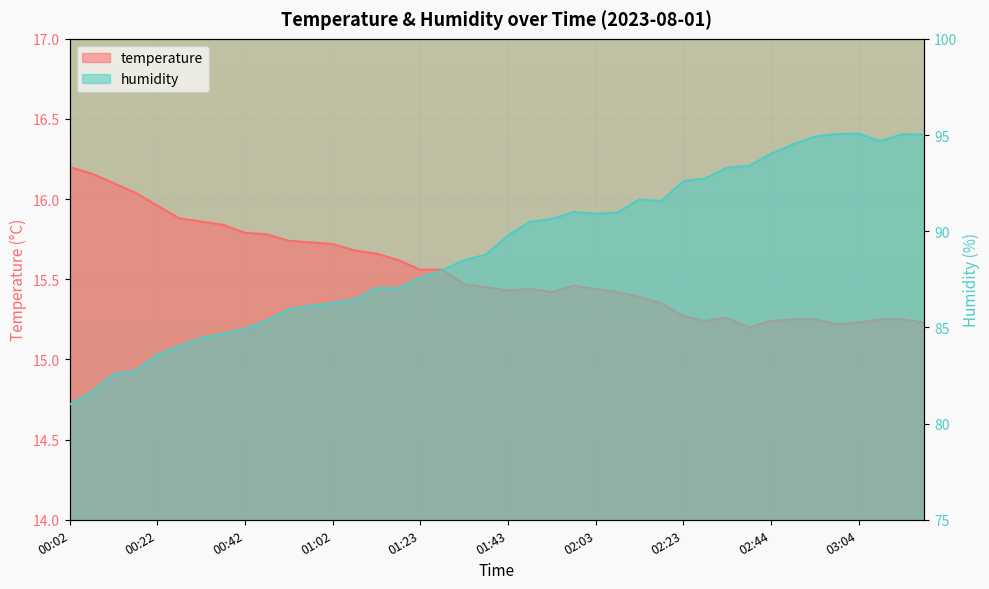

Rank the series by their average value, from lowest to highest.

temperature, humidity